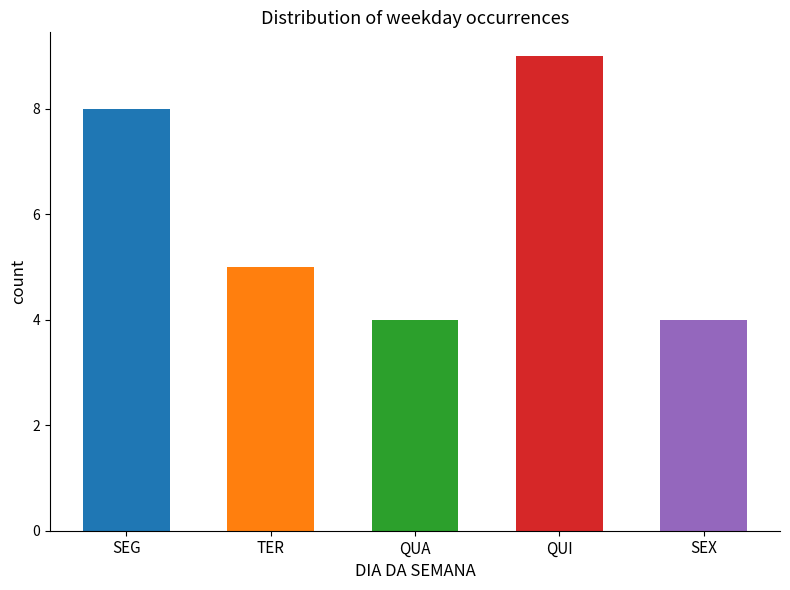

Is it true that the value at SEG is 2?

False